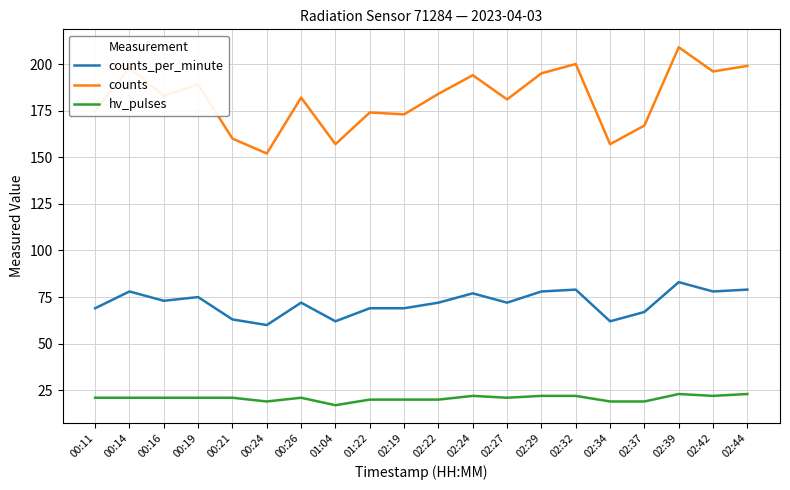

At which category does counts_per_minute reach its first local peak?

00:14